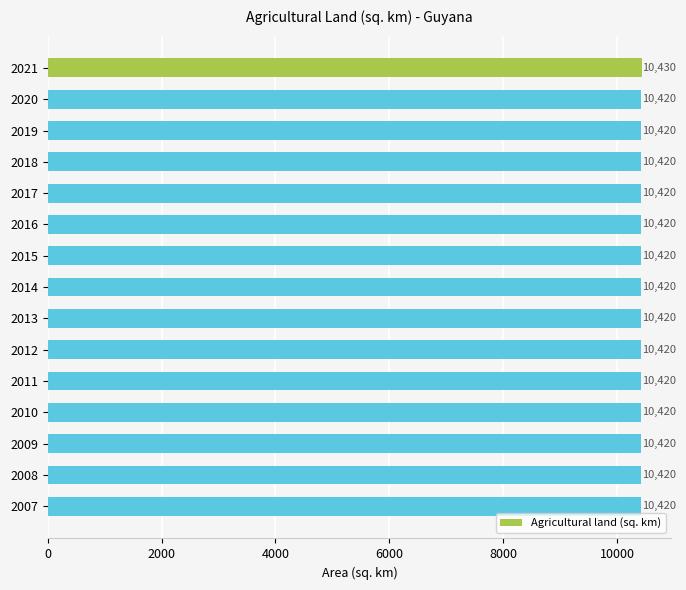

The value at 2015 is 10420. True or false?

True